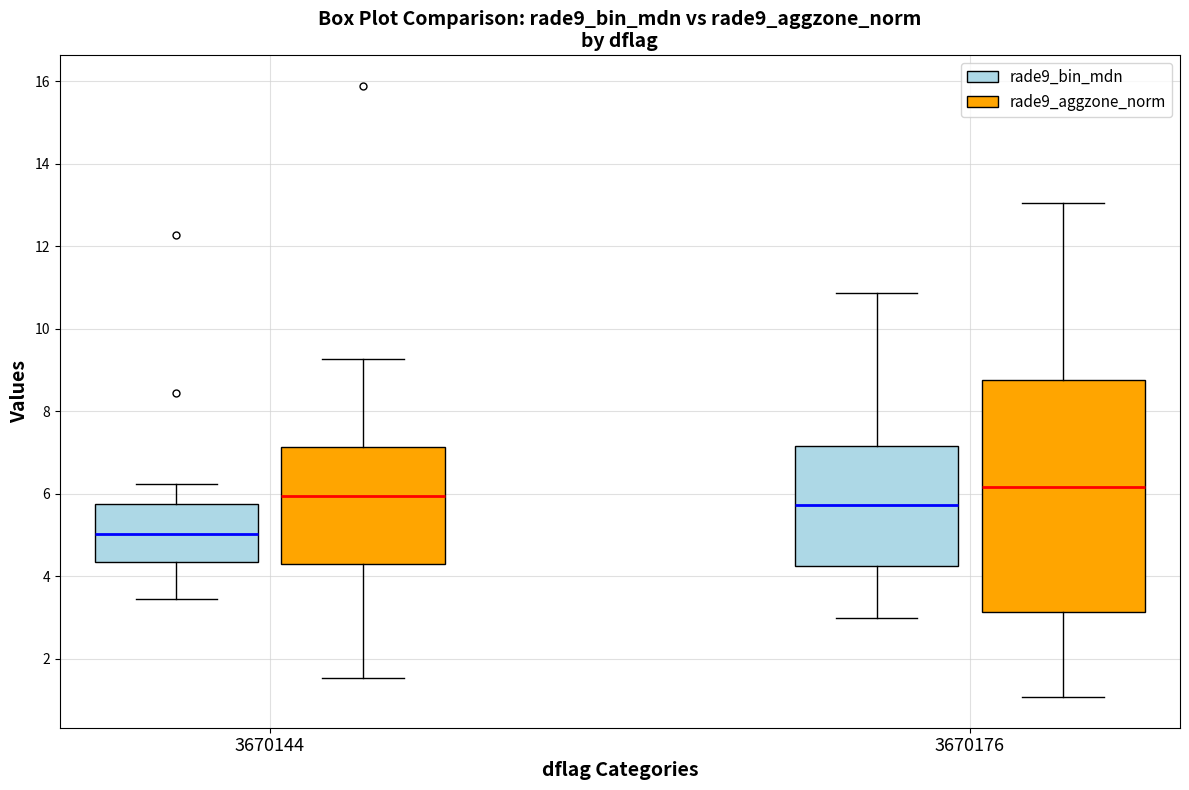

Which box's median line is the lowest?

3670144 (rade9_bin_mdn)